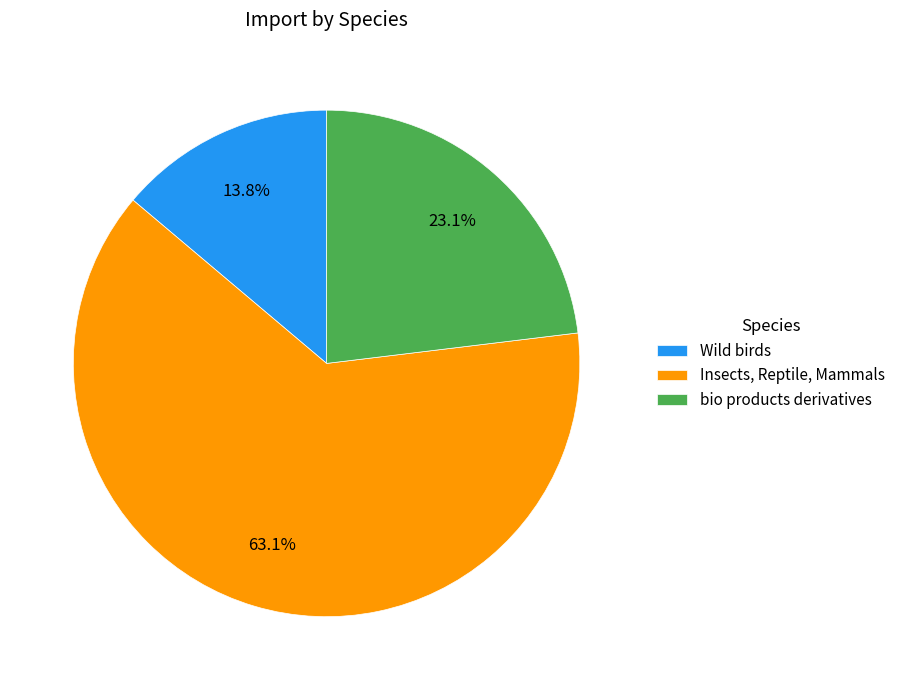

Rank the categories by value from lowest to highest.

Wild birds, bio products derivatives, Insects, Reptile, Mammals